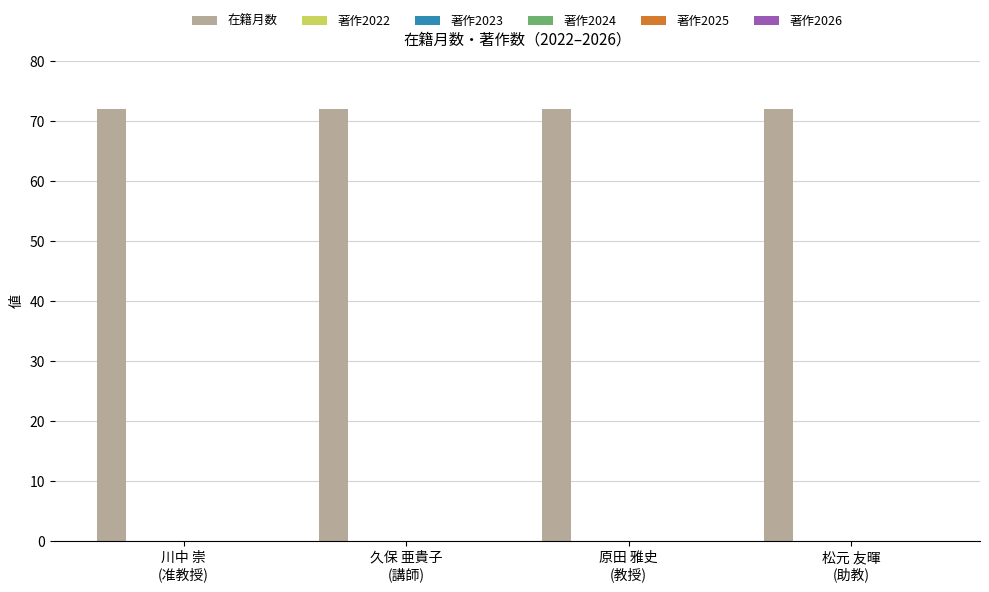

How many groups of bars are there?

4